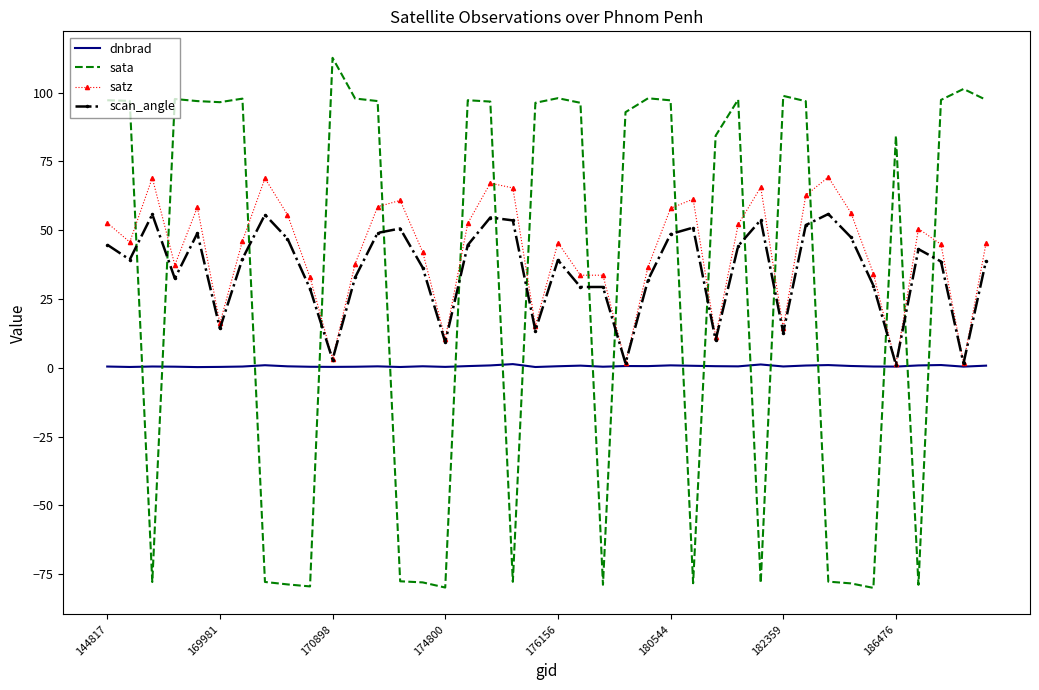

Which series has the widest spread of values?

sata